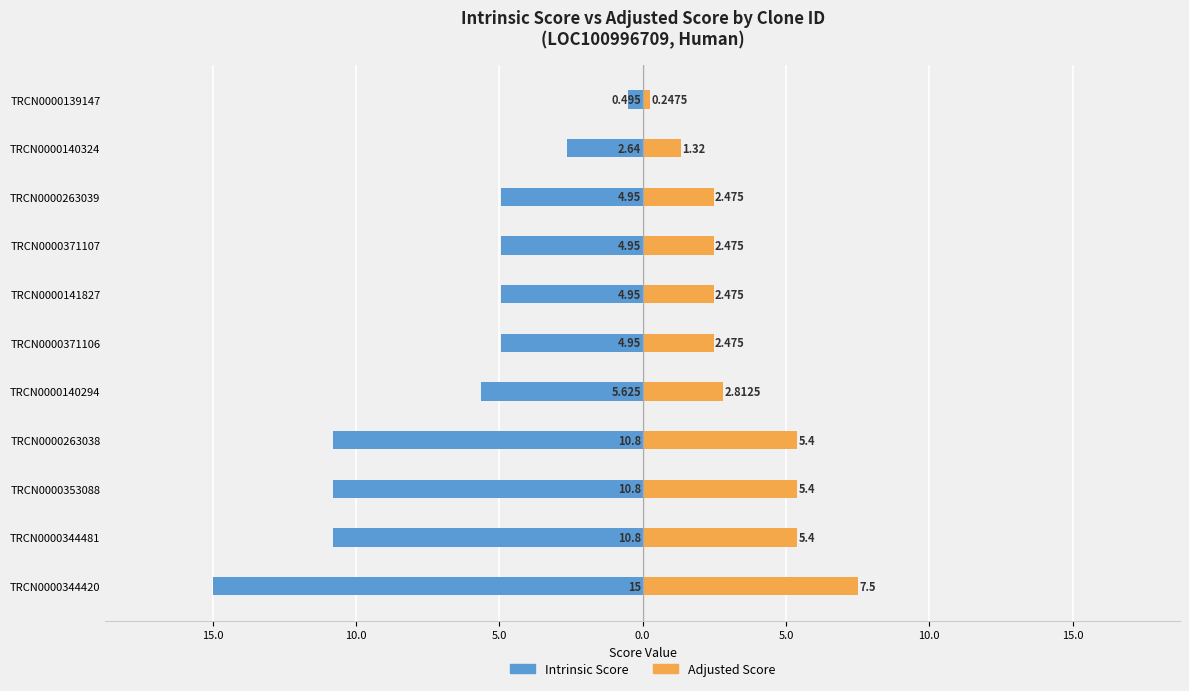

What is the total value across all series at TRCN0000263038?

-5.4